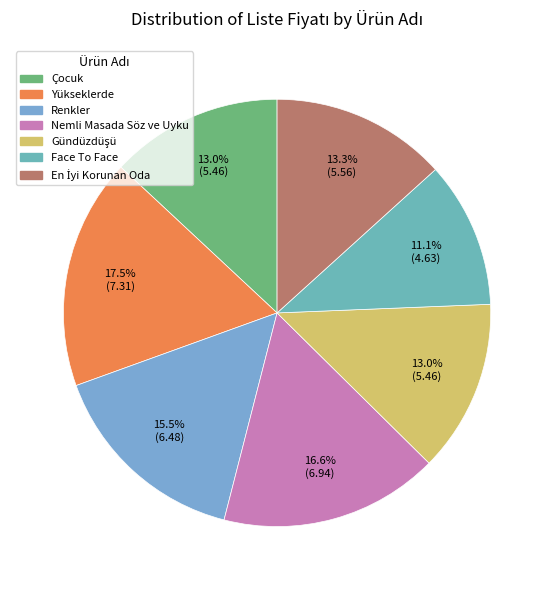

What percentage is the Yükseklerde slice, to the nearest percent?

17%